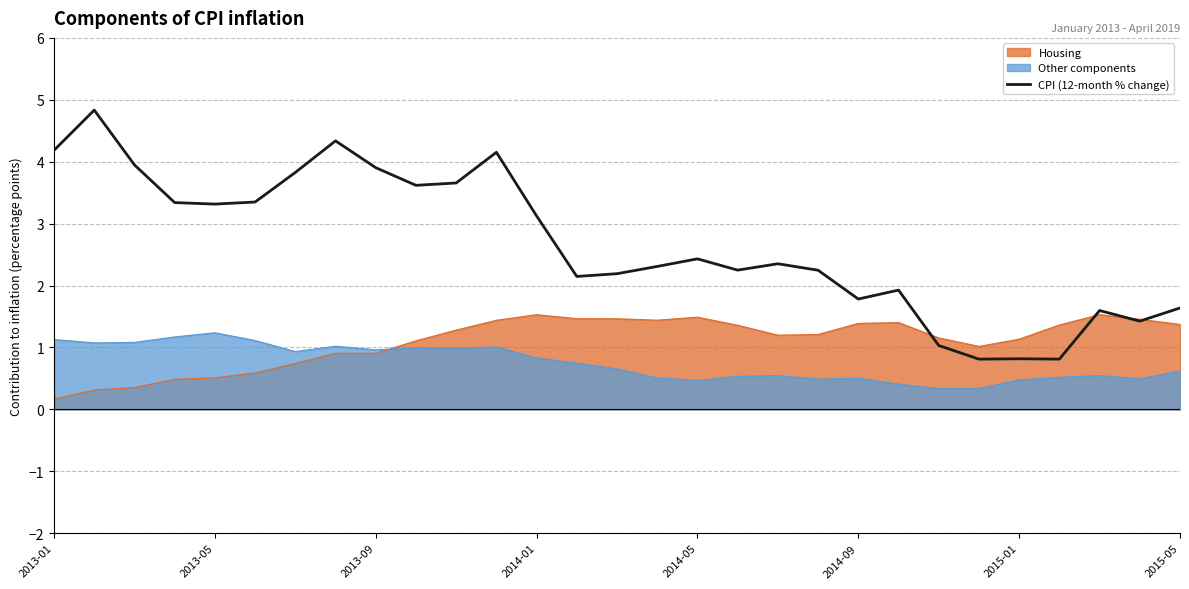

True or false: Housing has a value of 2.5 at 2015-05.

False